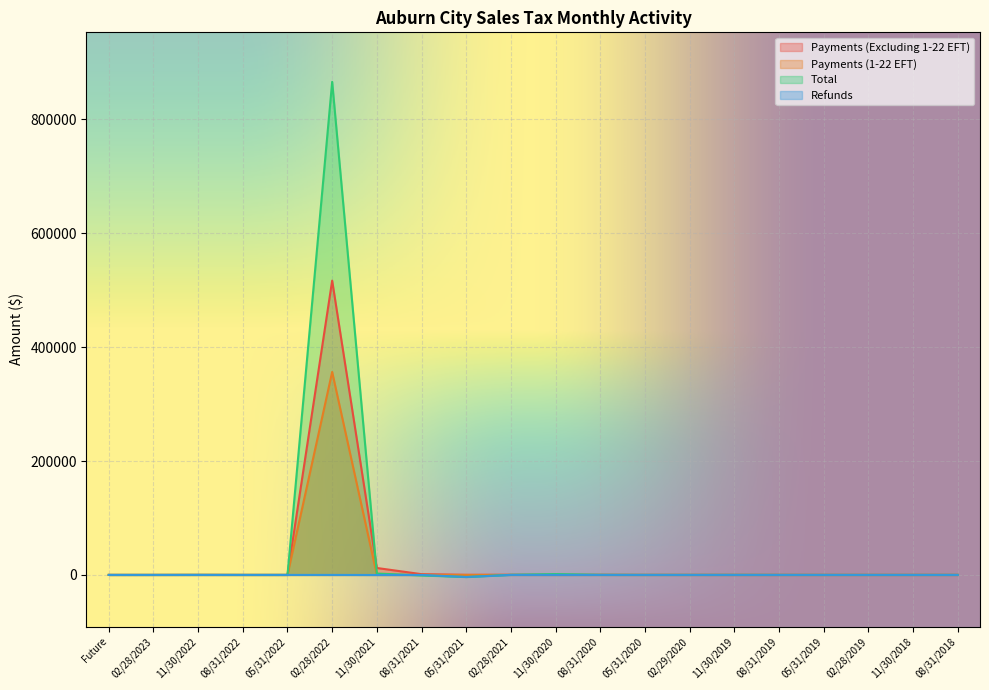

Which category has the lowest value in the Total series?

05/31/2021